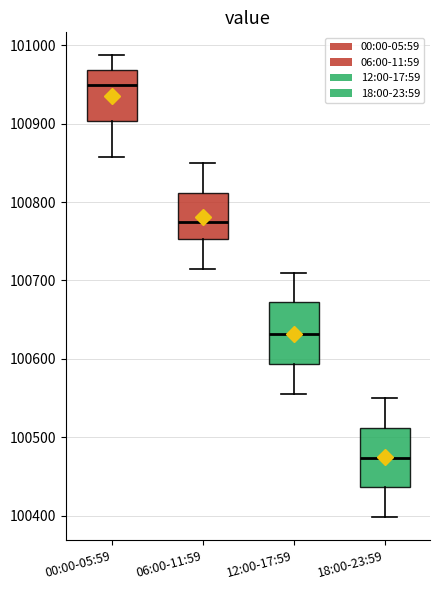

Reading left to right, transcribe this box plot: for each box, give where its median line is, the range the box spans, and where its two whiskers end, as read against the y-axis. The values are not printed on the chart, so give them approximately, as read against the axis.

00:00-05:59: median 100950, box 100900 to 100970, whiskers 100860 to 100990
06:00-11:59: median 100770, box 100750 to 100810, whiskers 100720 to 100850
12:00-17:59: median 100630, box 100590 to 100670, whiskers 100560 to 100710
18:00-23:59: median 100470, box 100440 to 100510, whiskers 100400 to 100550